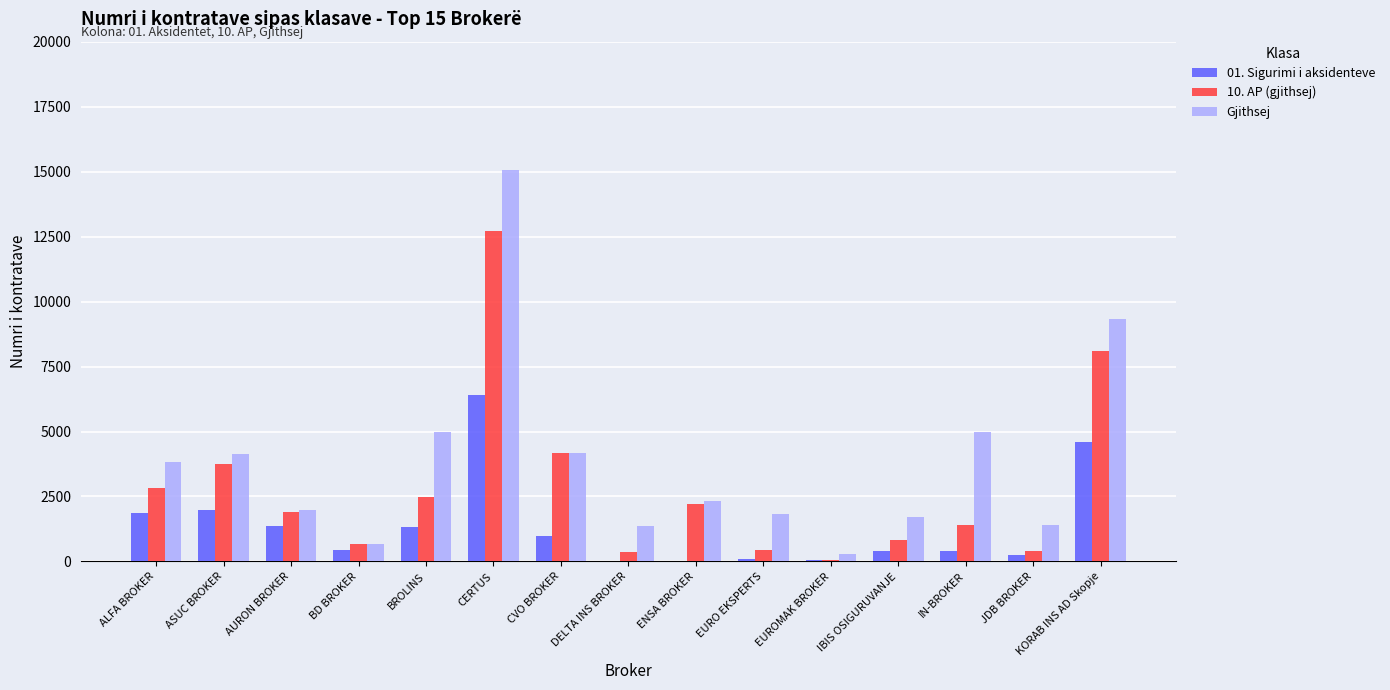

Which series has the largest total across all categories?

Gjithsej